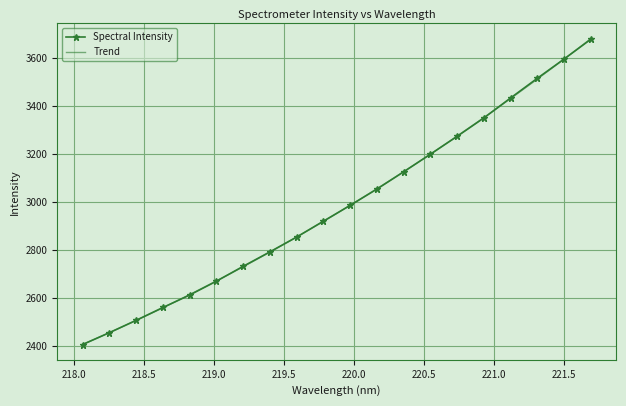

List the labels in order of value, largest first.

221.6902, 221.4993, 221.3083, 221.1174, 220.9264, 220.7354, 220.5444, 220.3533, 220.1623, 219.9712, 219.7801, 219.589, 219.3979, 219.2067, 219.0156, 218.8244, 218.6332, 218.442, 218.2508, 218.0596